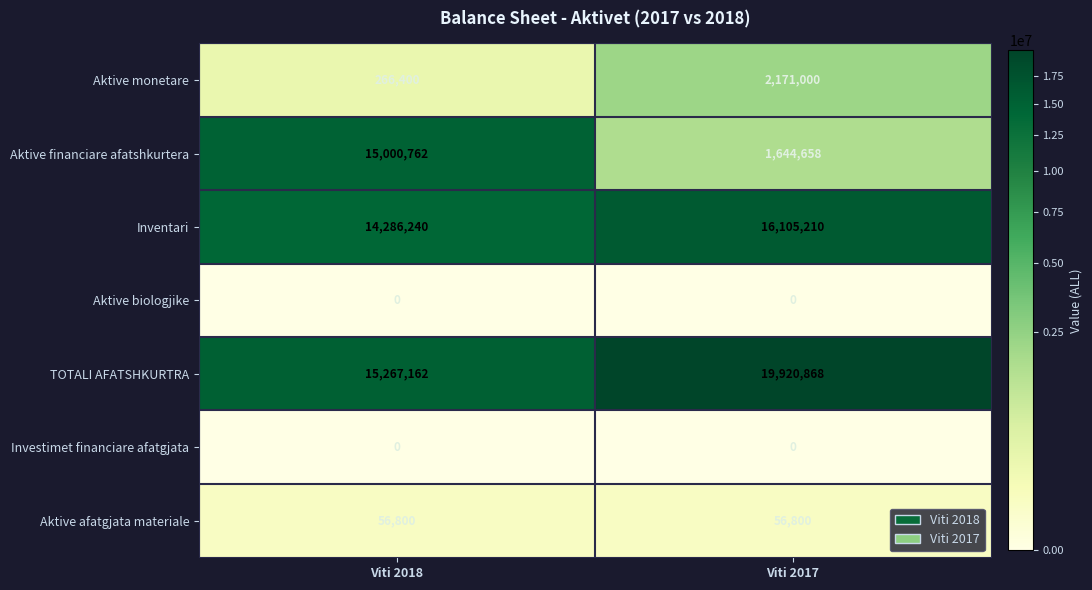

What is the sum of the Aktive afatgjata materiale values at Viti 2017 and Viti 2018?

113600